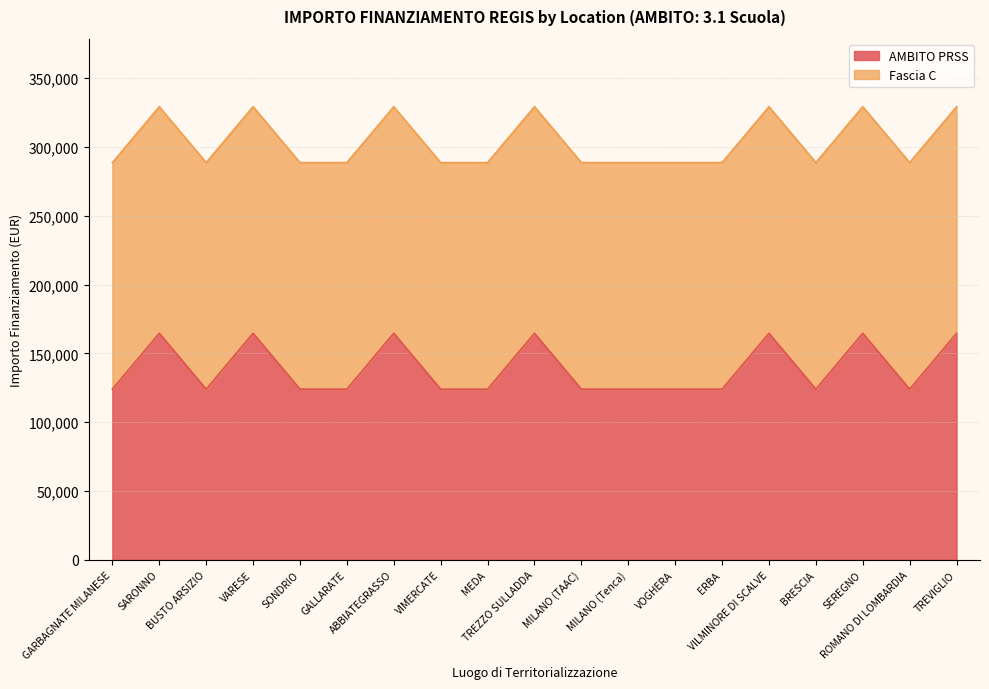

Which category has the highest value across all series?

SARONNO